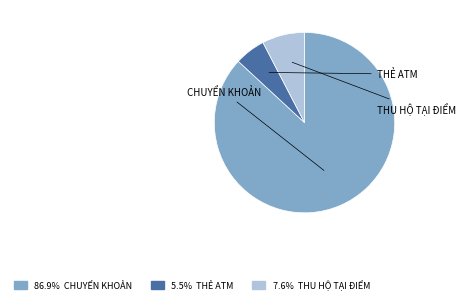

Is there any slice that represents more than half of the pie?

Yes